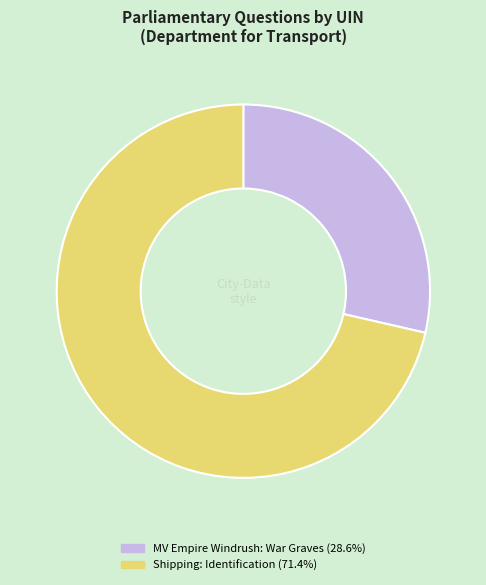

What is the smallest slice in the pie chart?

MV Empire Windrush: War Graves